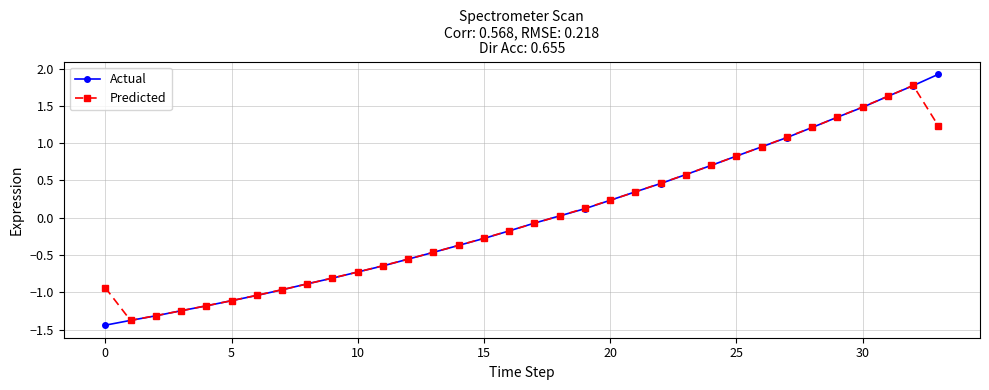

True or false: Actual has more than 2 interior local peaks.

False